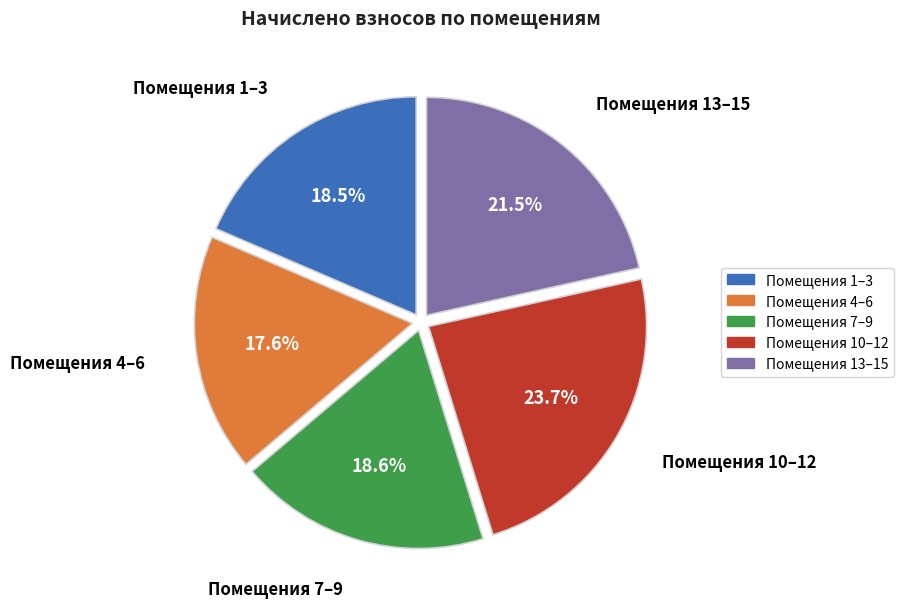

Does any single category account for the majority?

No